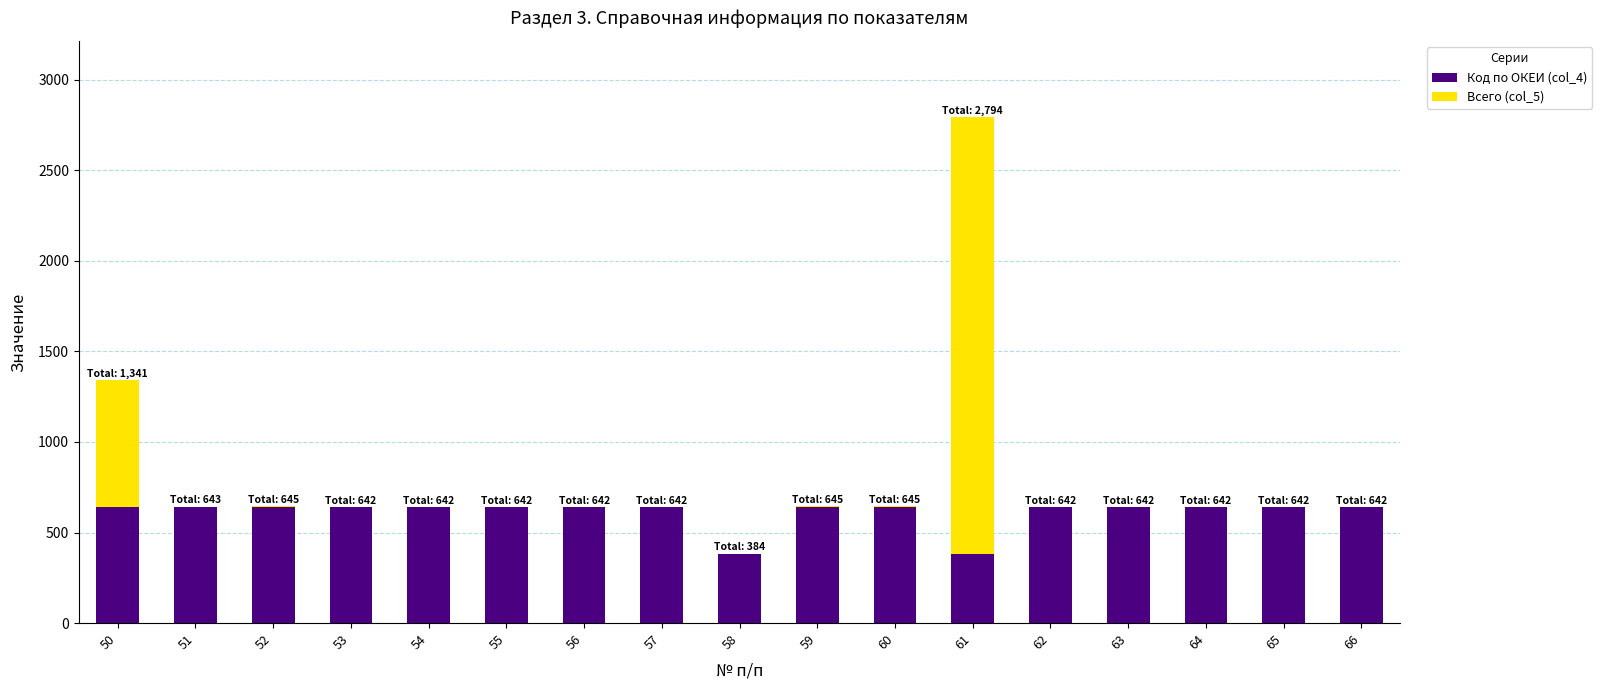

What is the maximum value for Код по ОКЕИ (col_4)?

642